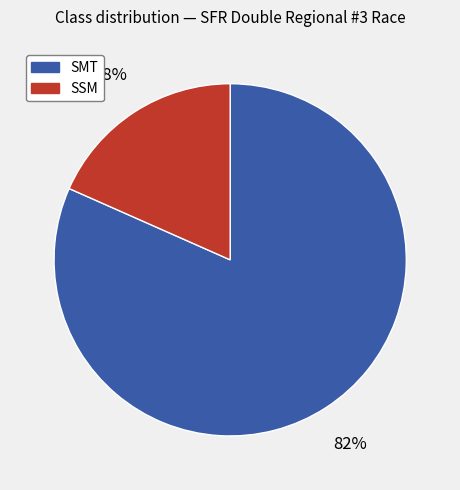

To the nearest percent, what is the average slice percentage?

50%